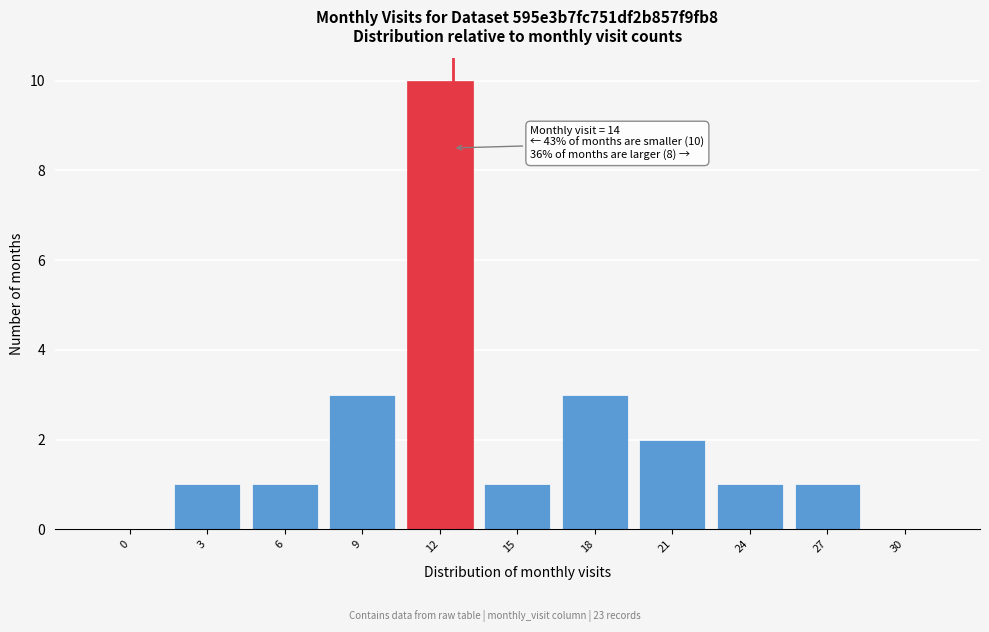

Reading left to right, list all the values displayed in this chart.

0=0	3=1	6=1	9=3	12=10	15=1	18=3	21=2	24=1	27=1	30=0